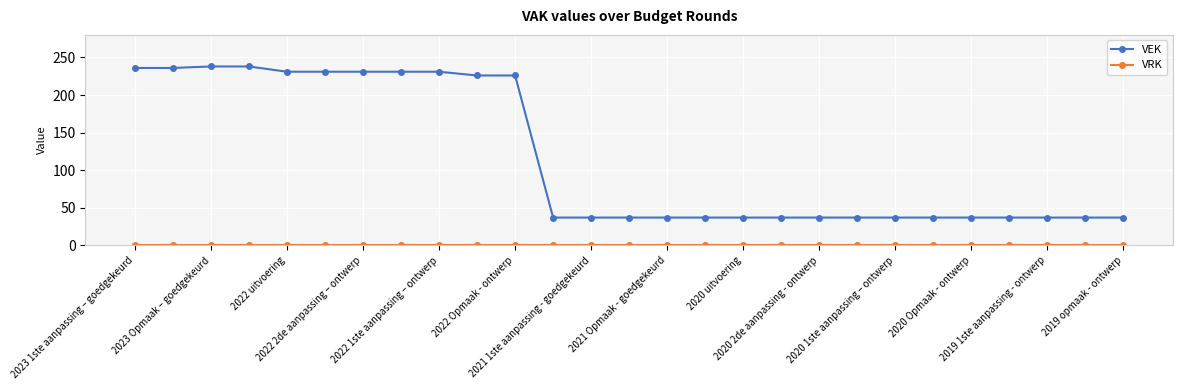

Which series has the widest spread of values?

VEK